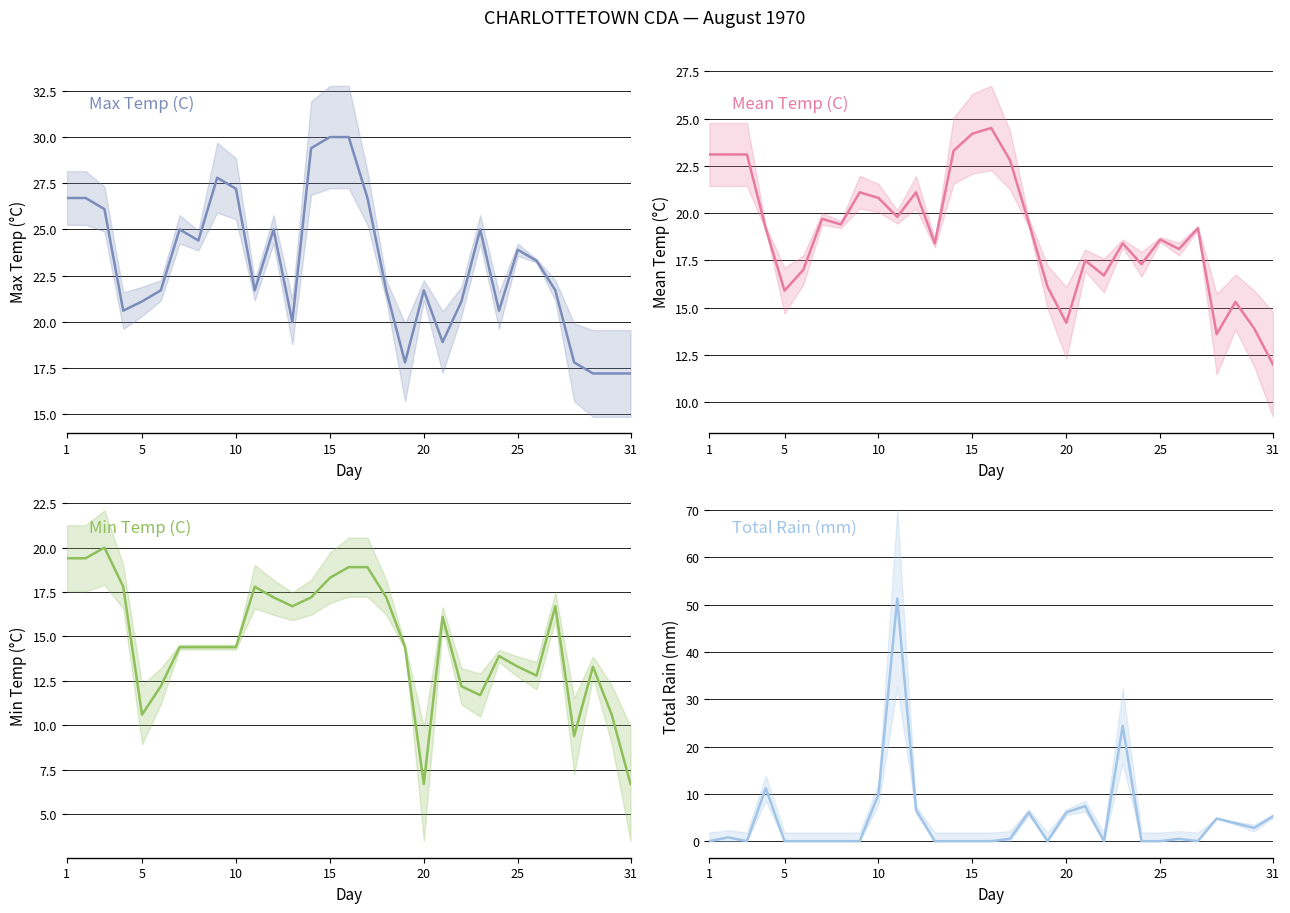

Does the chart have visible grid lines?

Yes